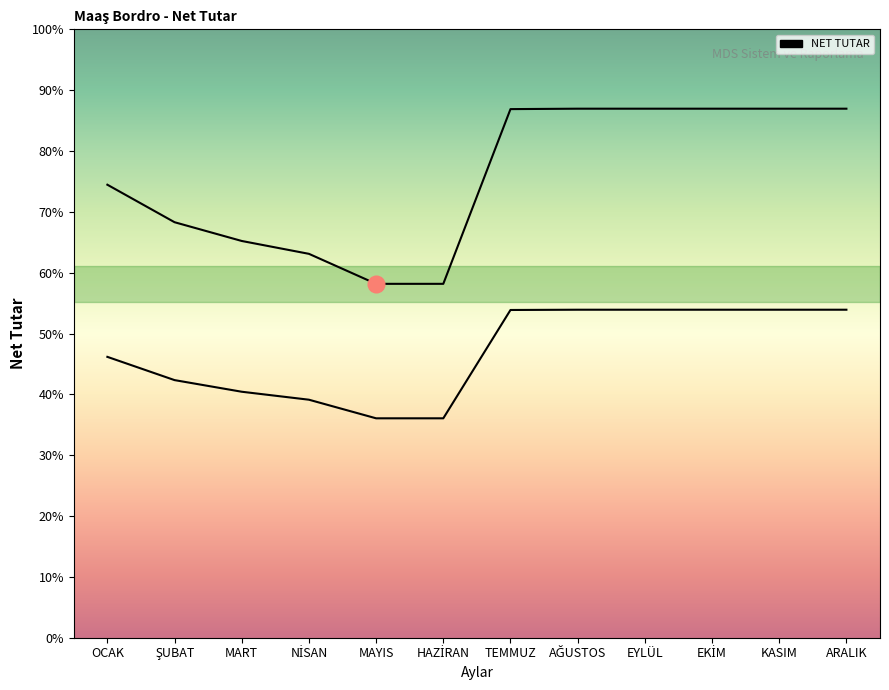

Which series has the largest range (max minus min)?

NET TUTAR